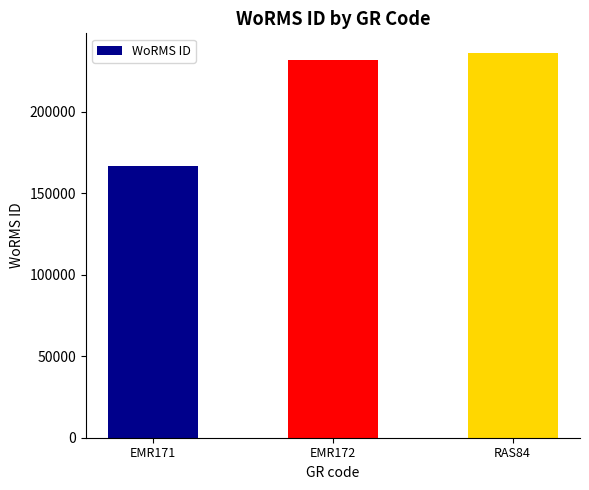

What is the sum of all values?

634643